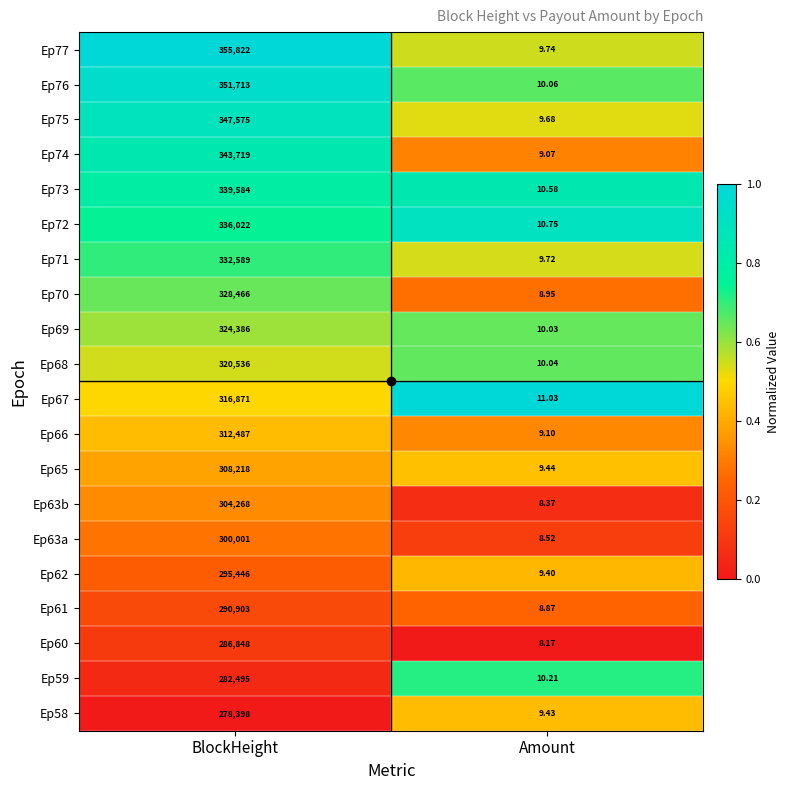

What is the difference between the highest and lowest values at BlockHeight?

77424.0